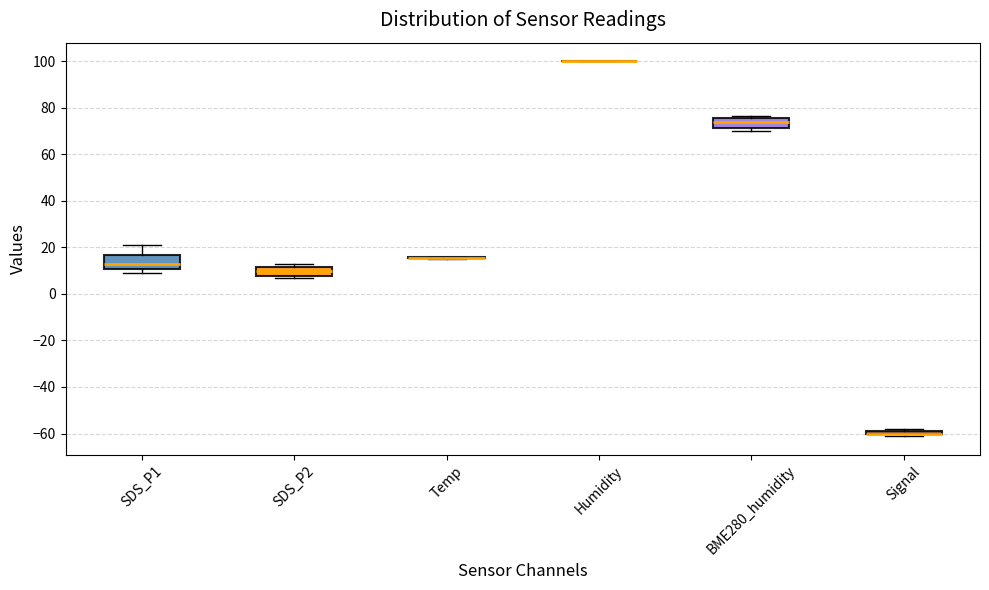

Reading left to right, read every box against the y-axis: the position of its median line, the range the box covers, and the ends of its whiskers. The values are not printed on the chart, so give them approximately, as read against the axis.

SDS_P1: median 12, box 10 to 16, whiskers 10 (just below the box's lower edge) to 20
SDS_P2: median 10, box 8 to 12, whiskers 6 to 12 (just above the box's upper edge)
Temp: box collapsed to a line at 16, whiskers 16 to 16
Humidity: box collapsed to a line at 100, whiskers 100 to 100
BME280_humidity: median 74, box 72 to 76, whiskers 70 to 76 (just above the box's upper edge)
Signal: box collapsed to a line at -60, whiskers -60 to -58